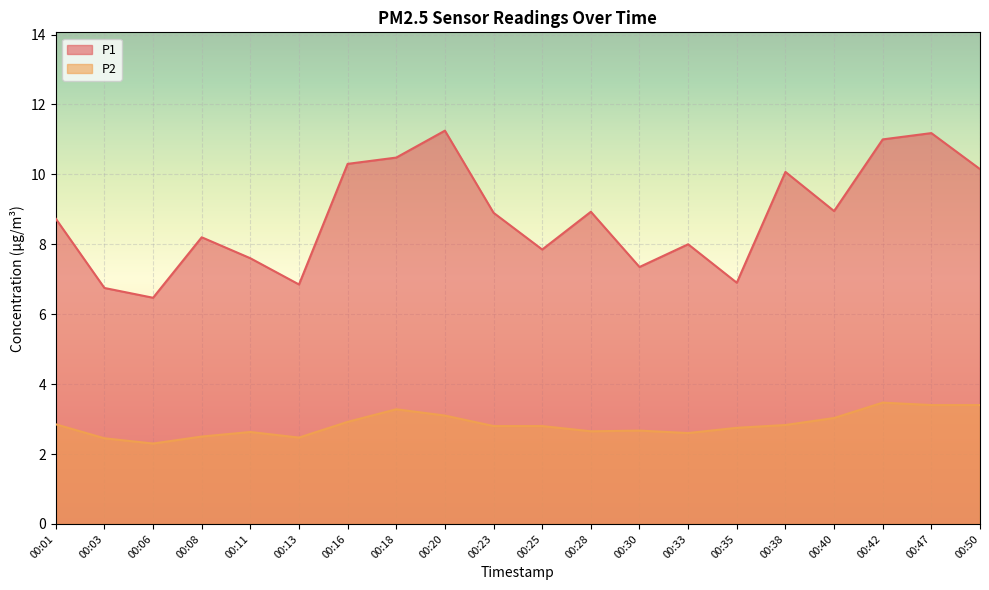

What is the value of the P1 point at the 20th from the left?

10.2